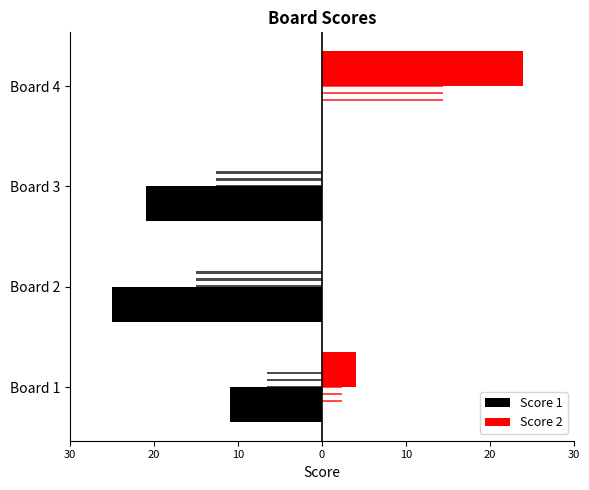

What is the difference between the maximum and minimum values in the Score 2 series?

24